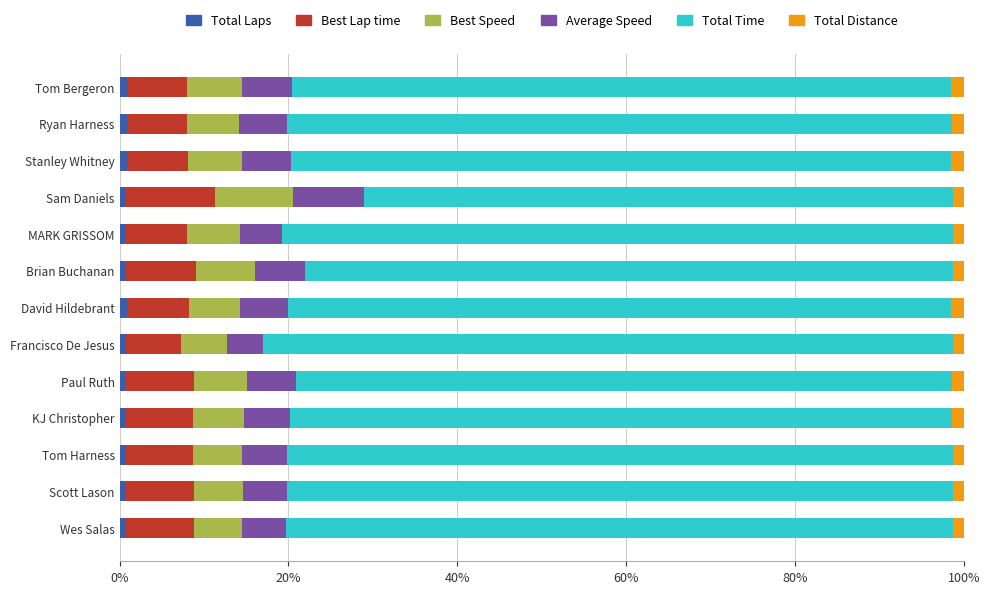

How many categories are shown in the chart?

13